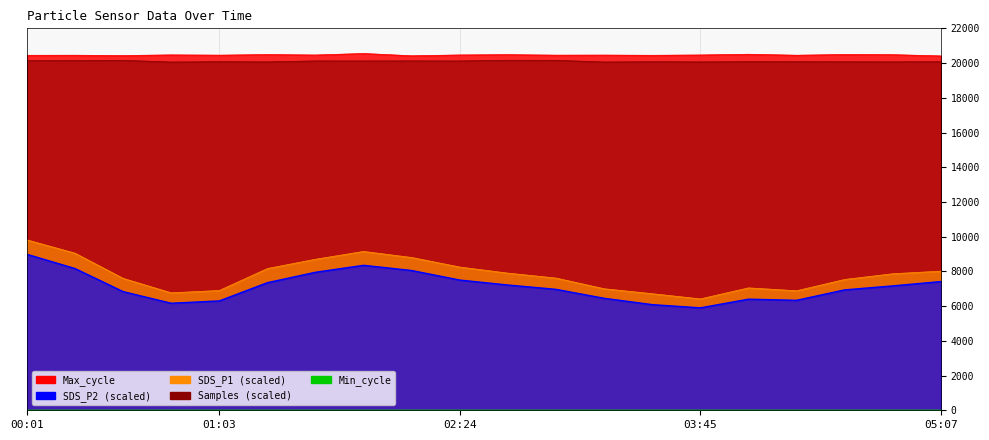

What is the label of the 1st point from the right?

05:07